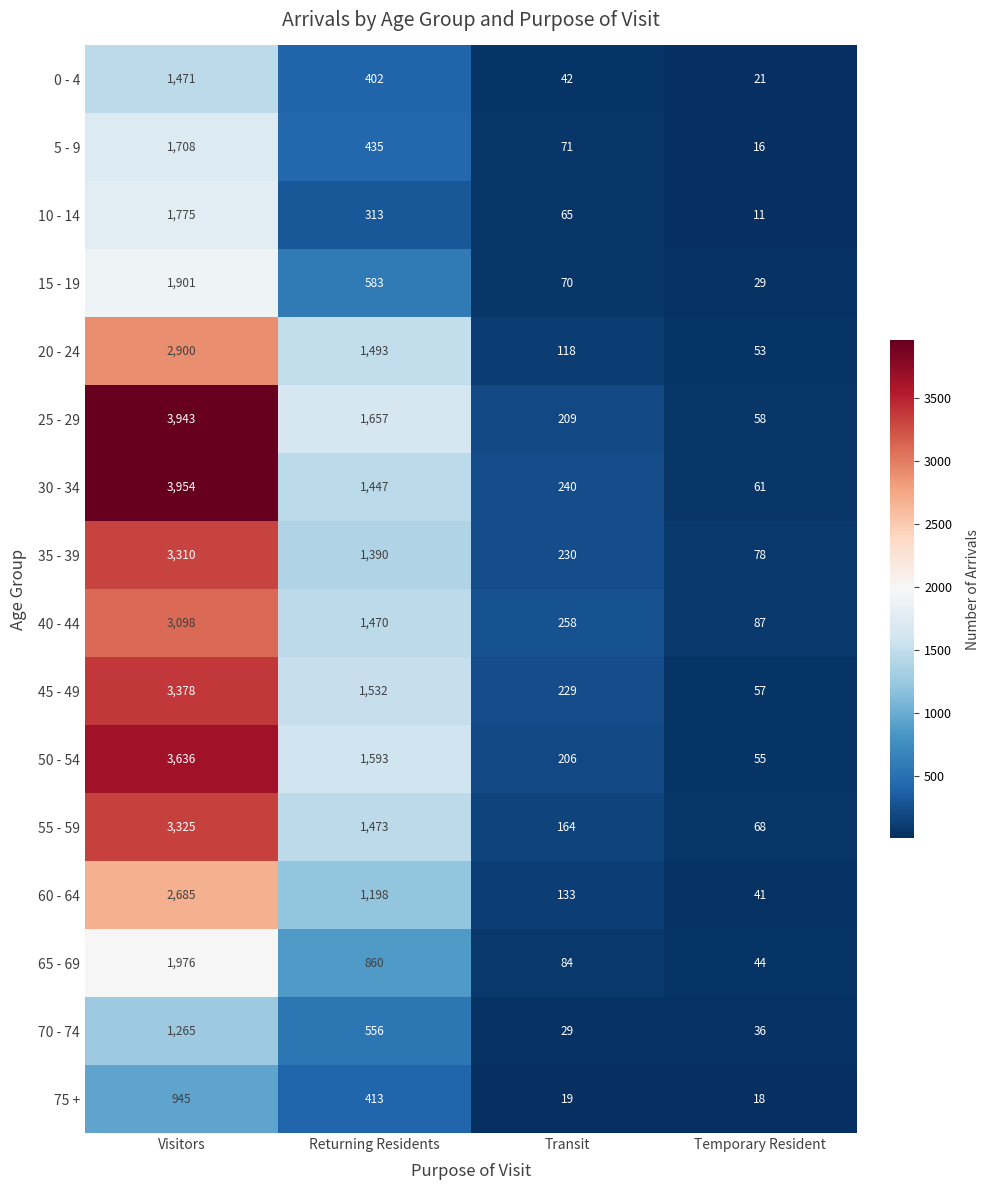

Which series has the widest spread of values?

30 - 34